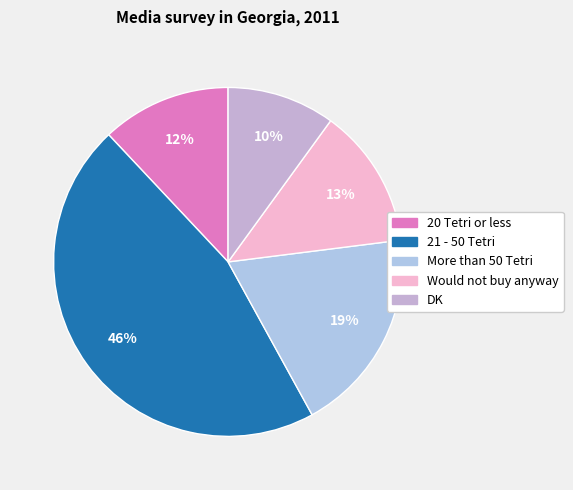

How many slices are in this pie chart?

5